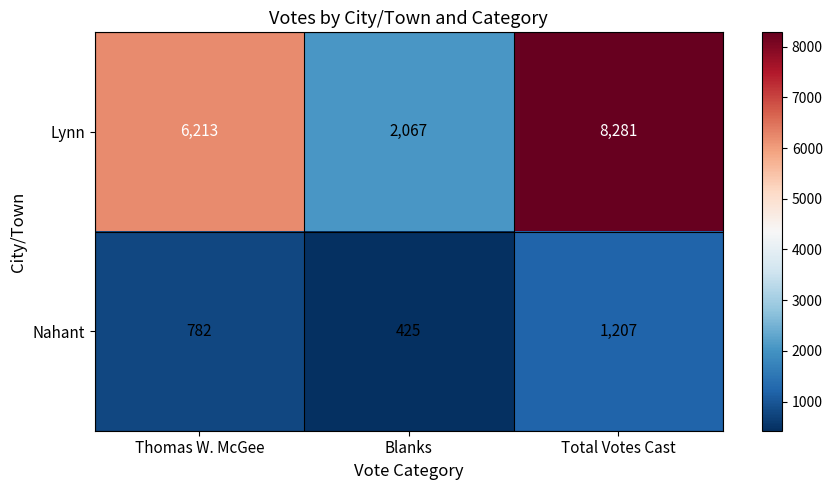

Which series has the largest range (max minus min)?

Lynn